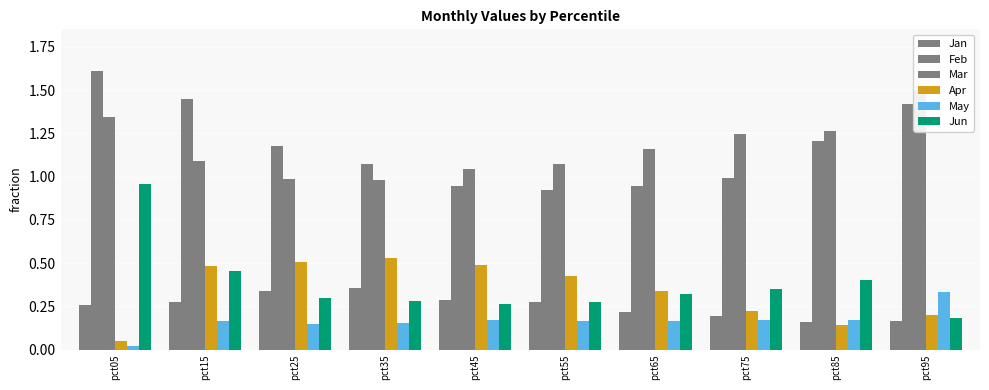

Count the number of data series in this chart.

6